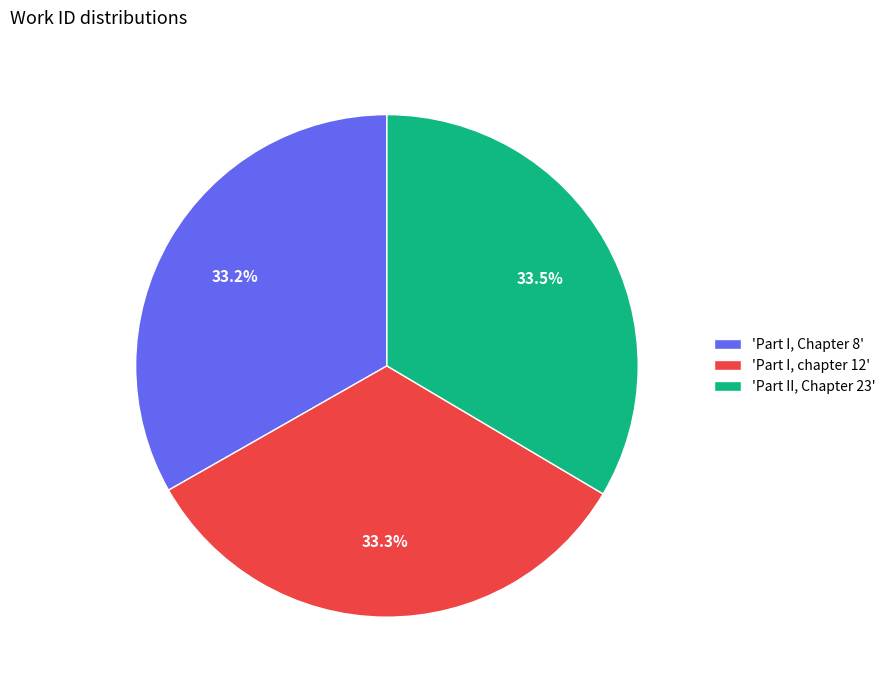

What portion of the pie excludes 'Part II, Chapter 23'?

66.5%